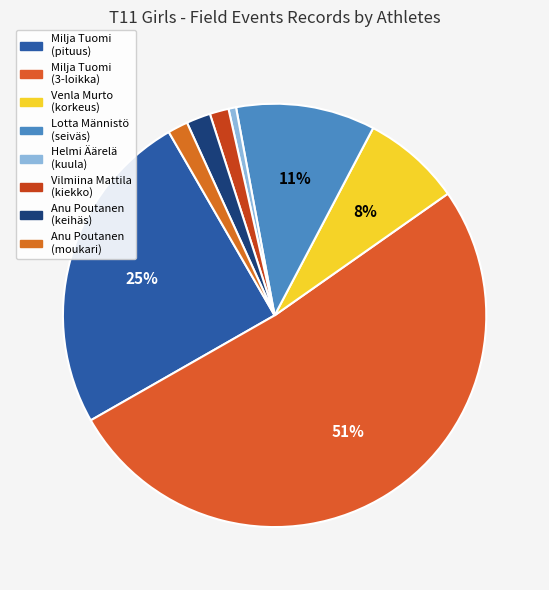

How many slices are in this pie chart?

8